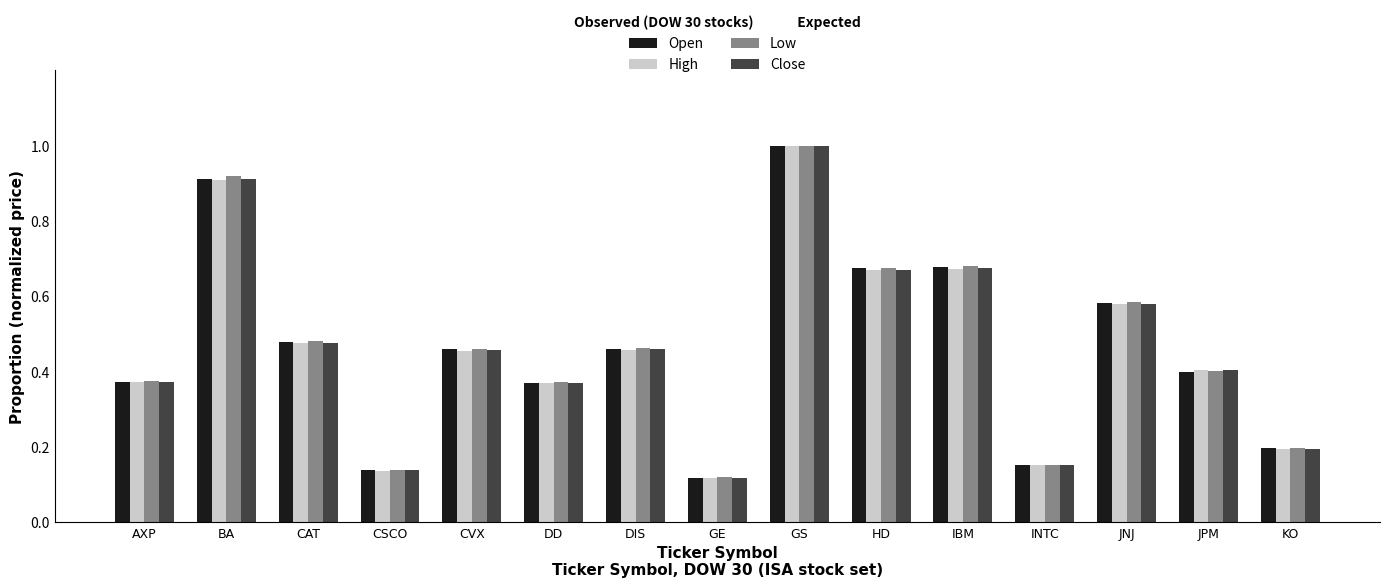

At which label is Low closest to 0?

GE